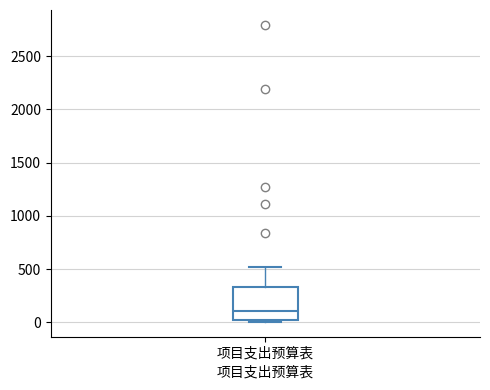

Transcribe this box plot: give where the median line is, the range the box spans, and where the two whiskers end, as read against the y-axis. The values are not printed on the chart, so give them approximately, as read against the axis.

median 100, box 0 to 350, whiskers 0 to 500